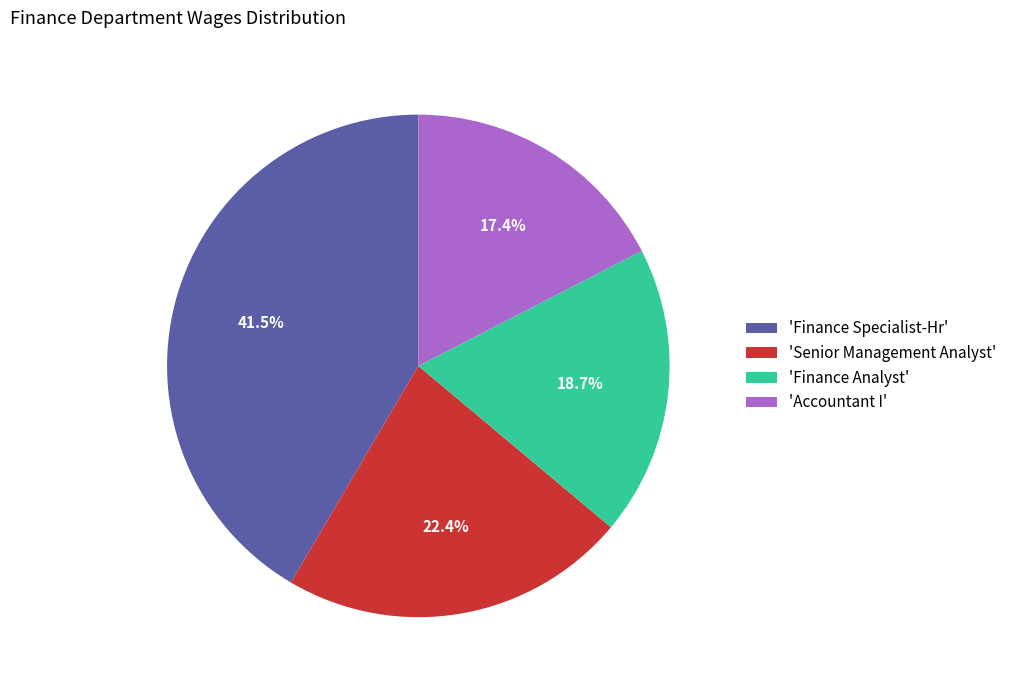

Is there any slice that represents more than half of the pie?

No